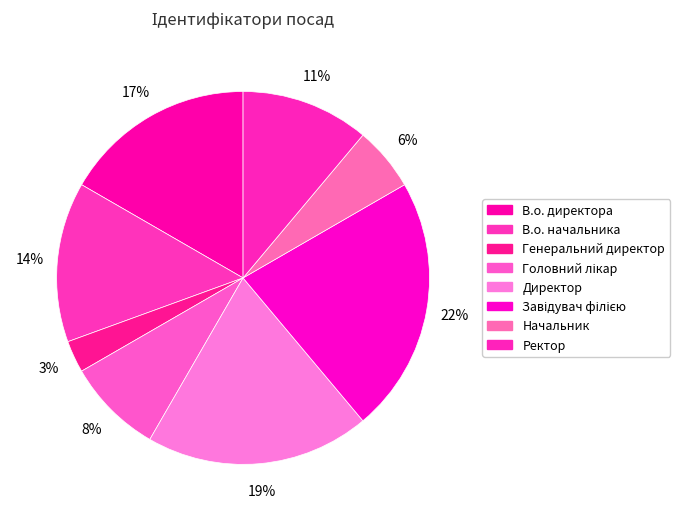

Count the number of slices in the pie.

8